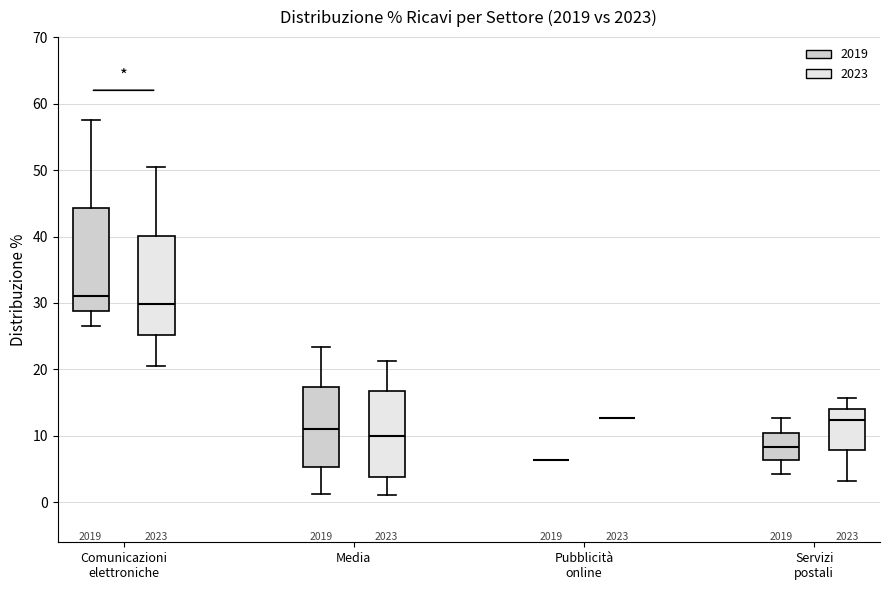

Where does the lower whisker of the box for Comunicazioni elettroniche (2019) end on the y-axis? The values are not printed on the chart, so give them approximately, as read against the axis.

27